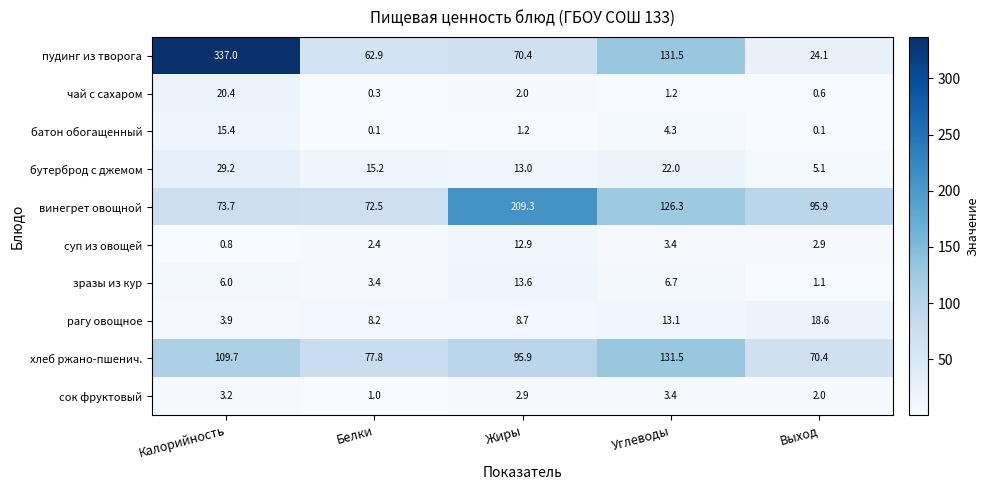

Is the value of хлеб ржано-пшенич. at Углеводы greater than the value of пудинг из творога at Белки?

Yes